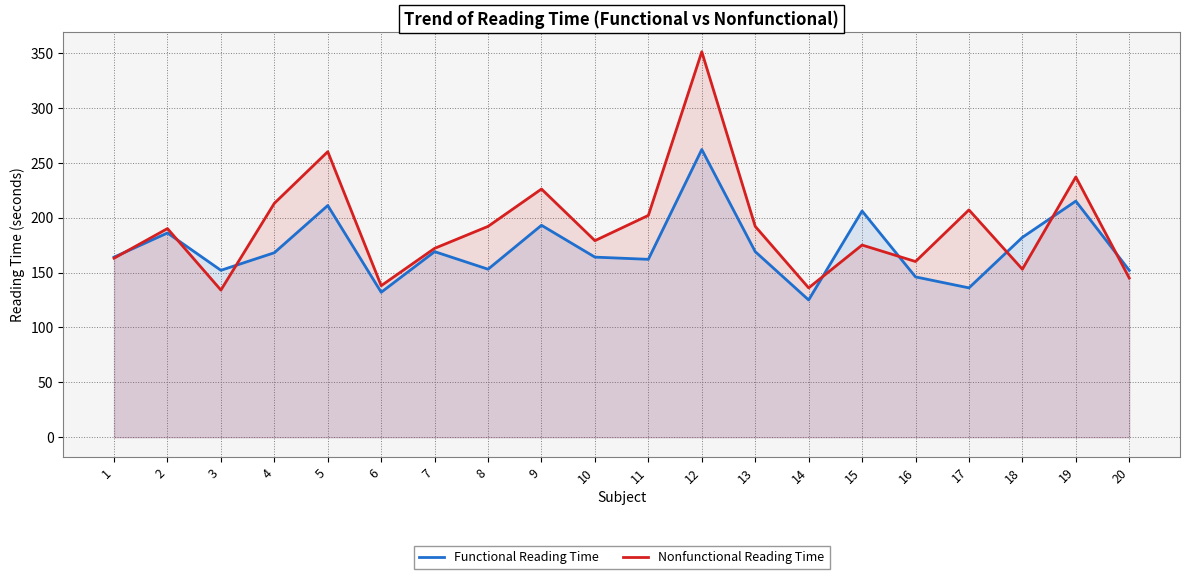

At which category is the sum across all series the highest?

12